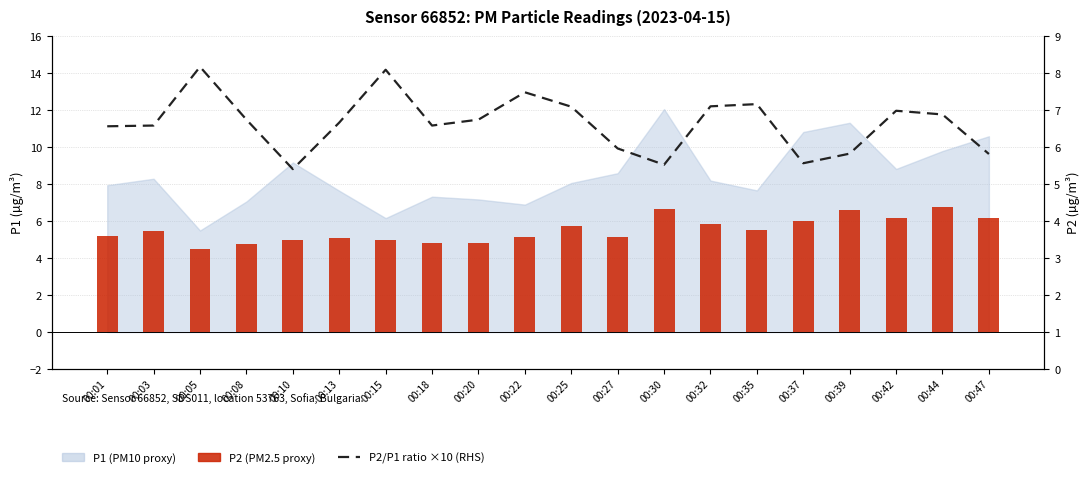

Which series has the largest range (max minus min)?

P2/P1 ratio ×10 (RHS)